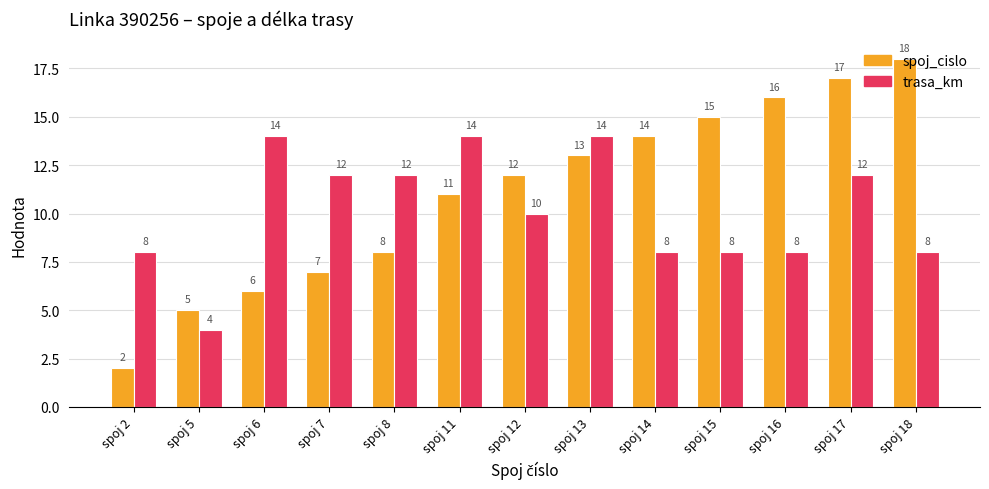

What is the difference between the second highest and second lowest values in the trasa_km series?

6